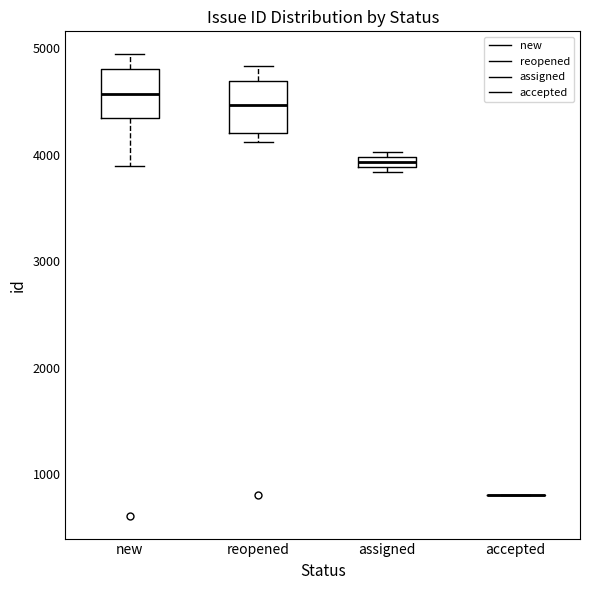

Where is the upper edge of the box for assigned on the y-axis? The values are not printed on the chart, so give them approximately, as read against the axis.

4000